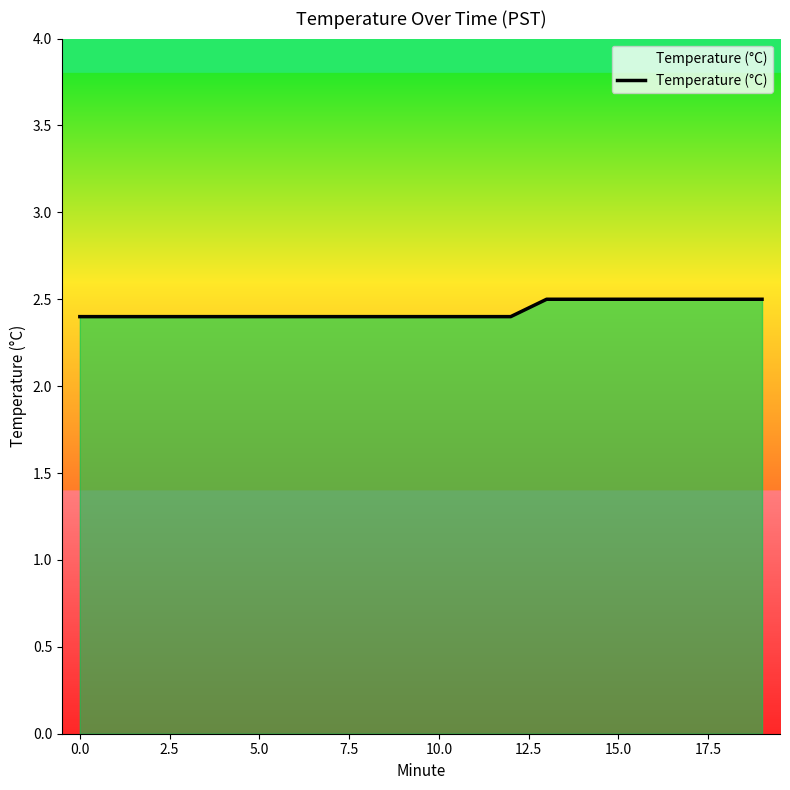

What is the difference between the second highest and minimum values?

0.1